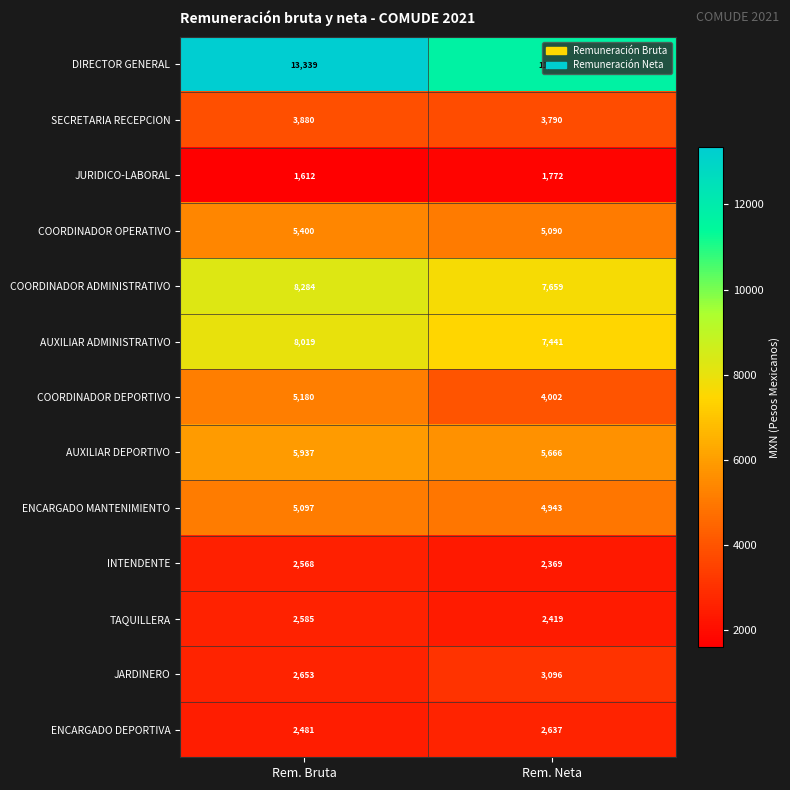

Which series has the widest spread of values?

DIRECTOR GENERAL